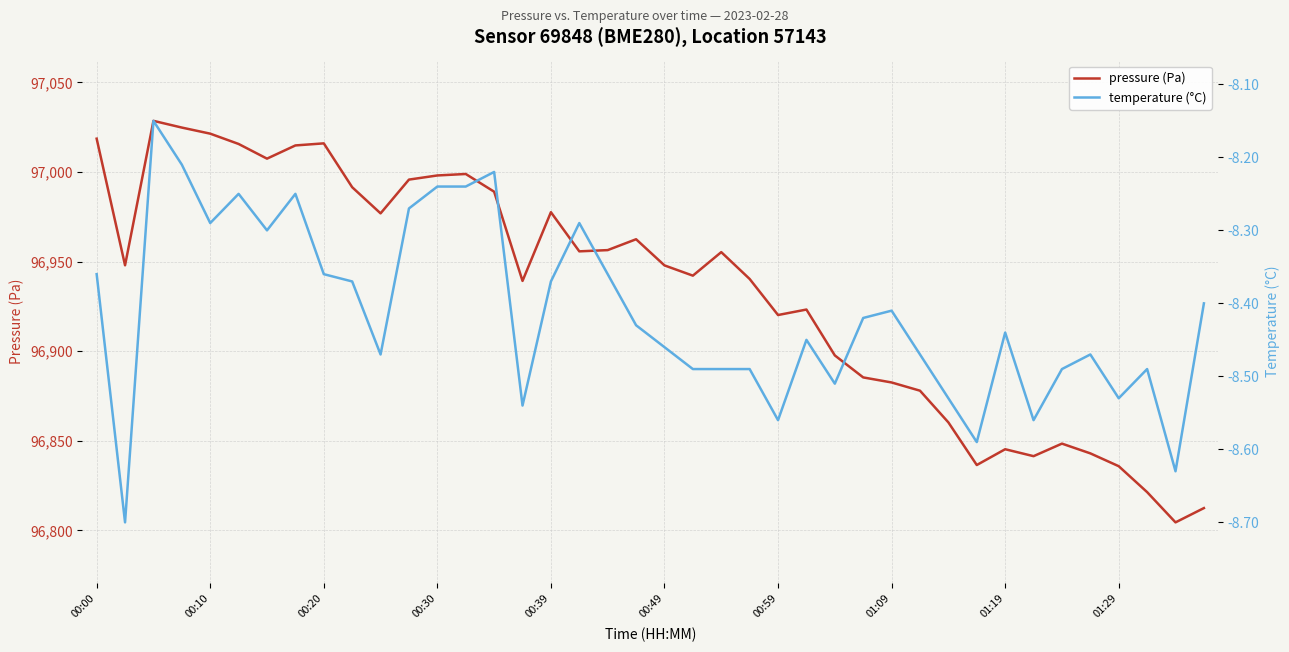

Does the chart display data point markers on the line(s)?

No